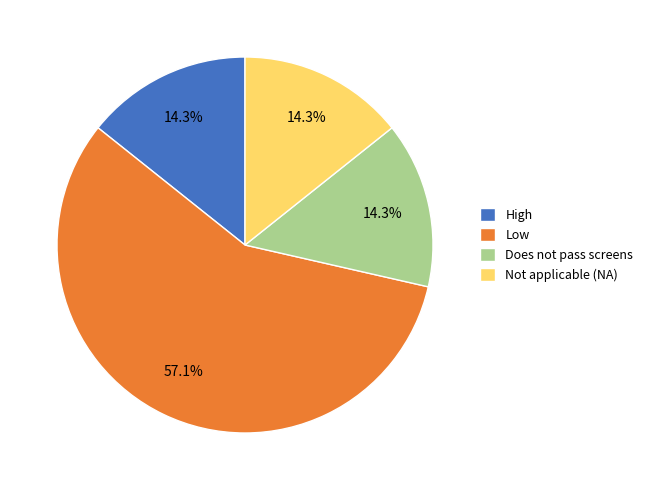

Is the sum of Does not pass screens and Low greater than half?

Yes